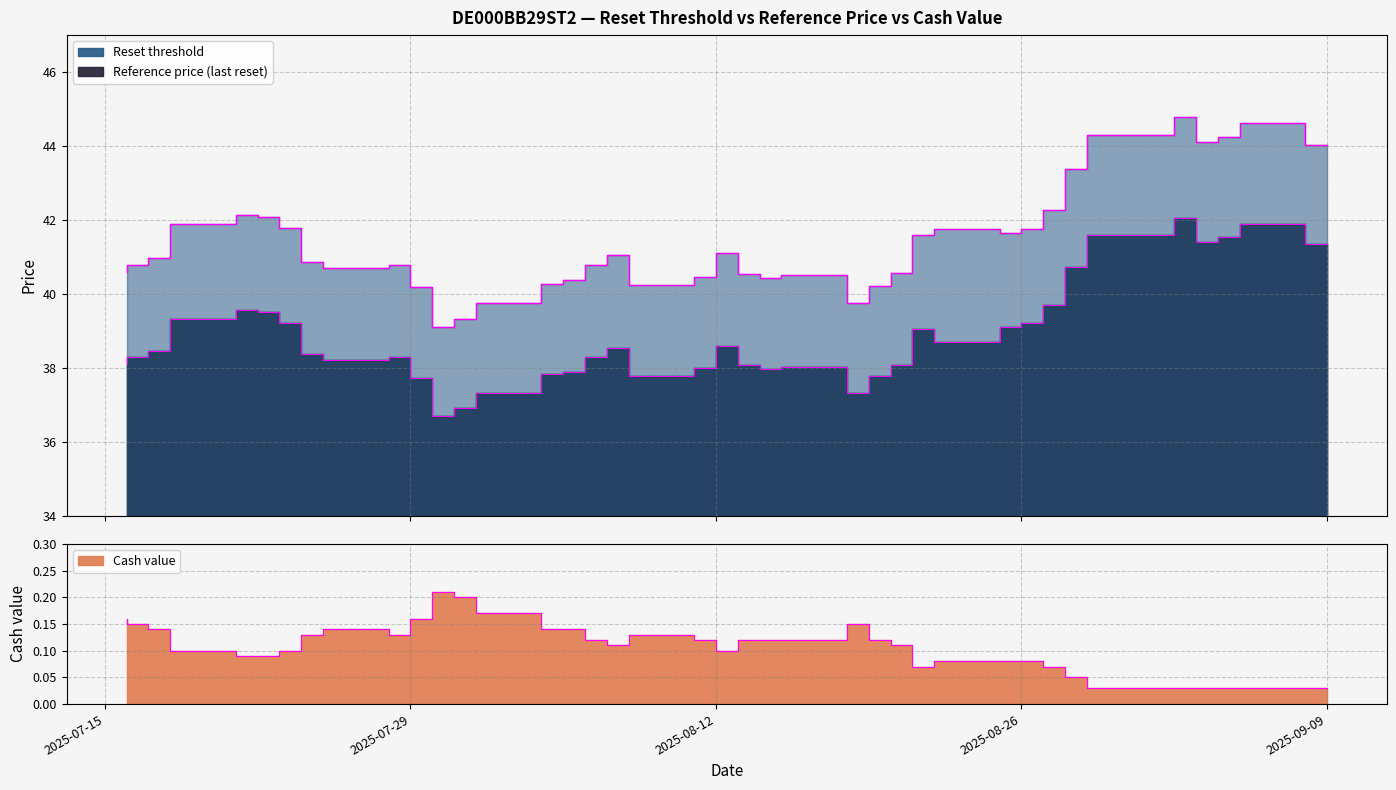

True or false: Reset threshold has a value of 42.1 at 2025-07-23.

True